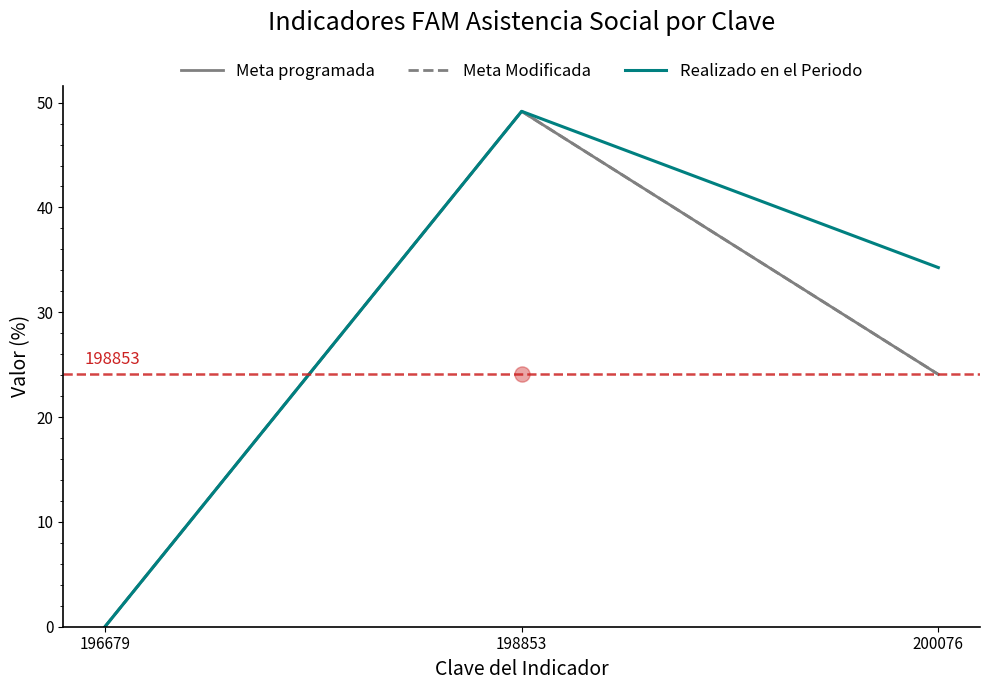

Is the value of Meta programada at 200076 greater than the value of Meta Modificada at 196679?

Yes